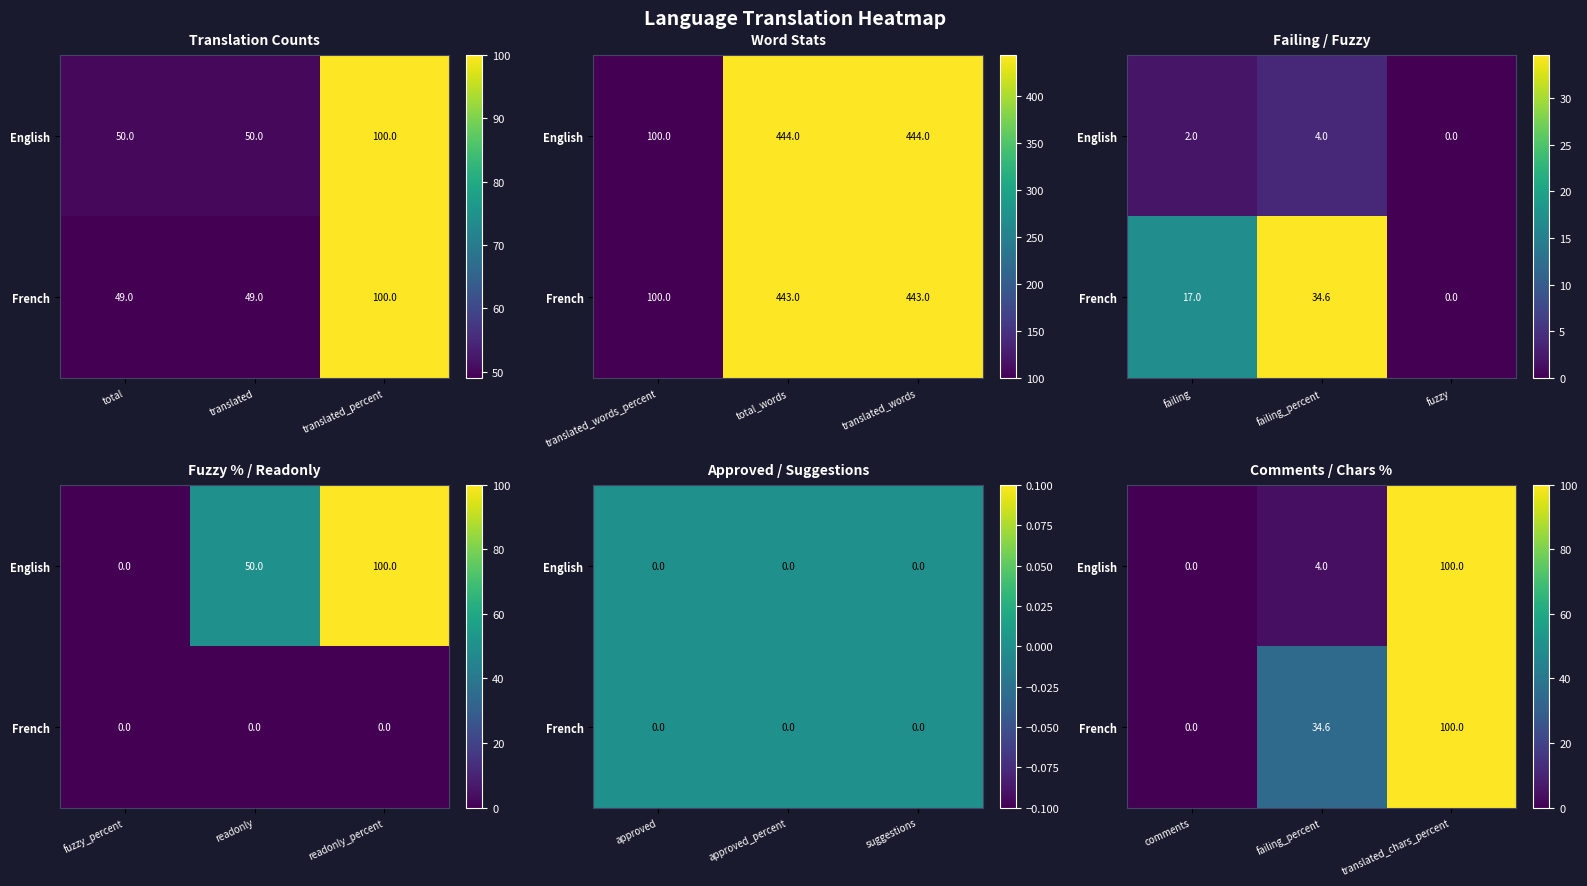

Count the number of data series in this chart.

2